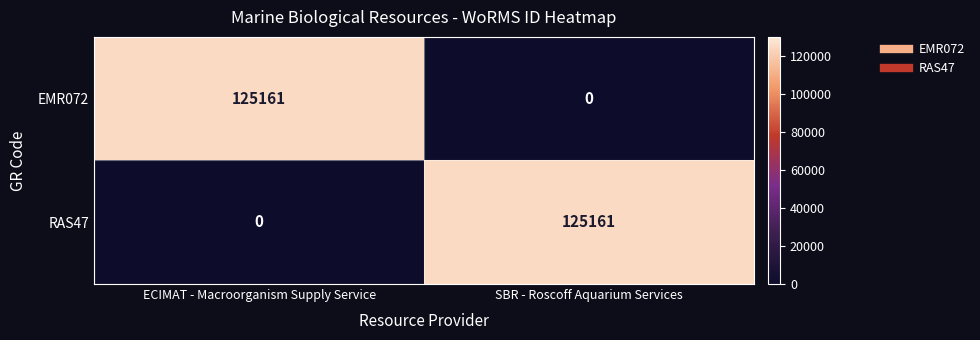

What is the total value across all series at ECIMAT - Macroorganism Supply Service?

125161